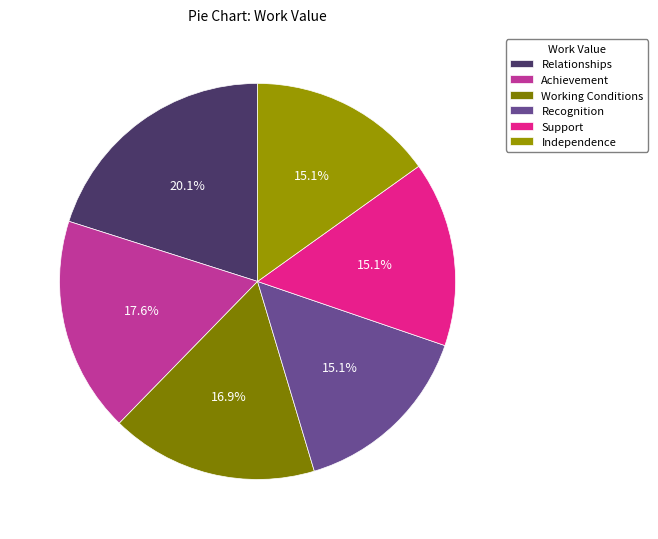

What percentage do Working Conditions and Achievement together represent?

34.5%